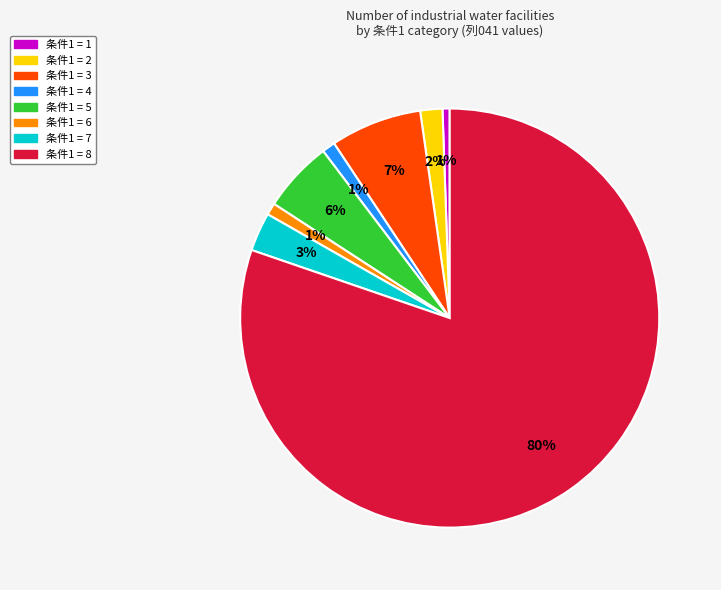

Does any single category account for the majority?

Yes